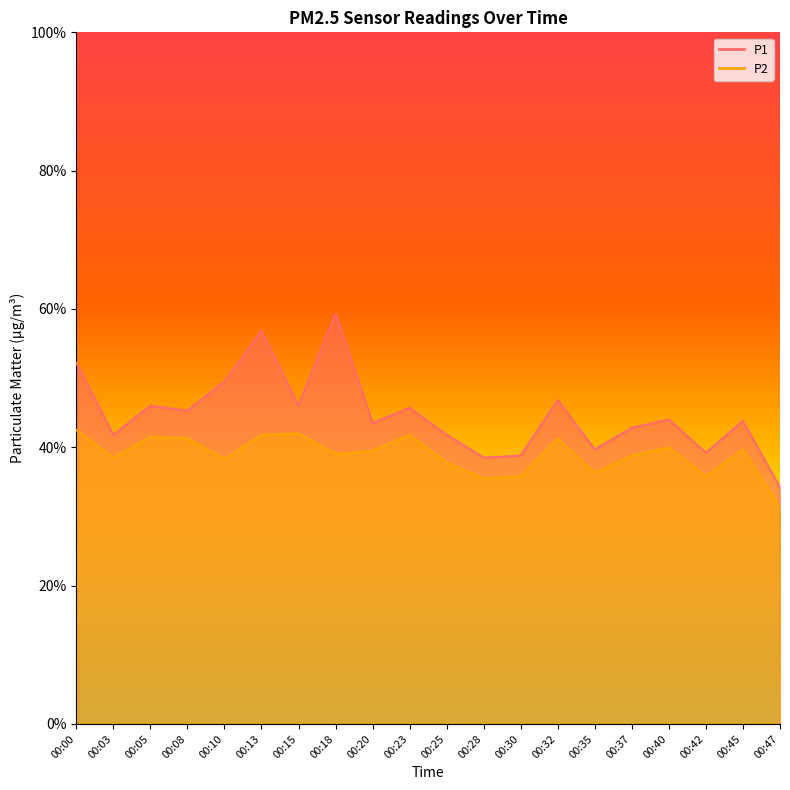

Reading left to right, what are all the values shown in this chart?

P1: 5.2	4.2	4.6	4.5	5.0	5.7	4.6	5.9	4.3	4.6	4.2	3.9	3.9	4.7	4.0	4.3	4.4	3.9	4.4	3.4
P2: 4.2	3.9	4.2	4.1	3.8	4.2	4.2	3.9	4.0	4.2	3.8	3.5	3.6	4.1	3.6	3.9	4.0	3.6	4.0	3.1